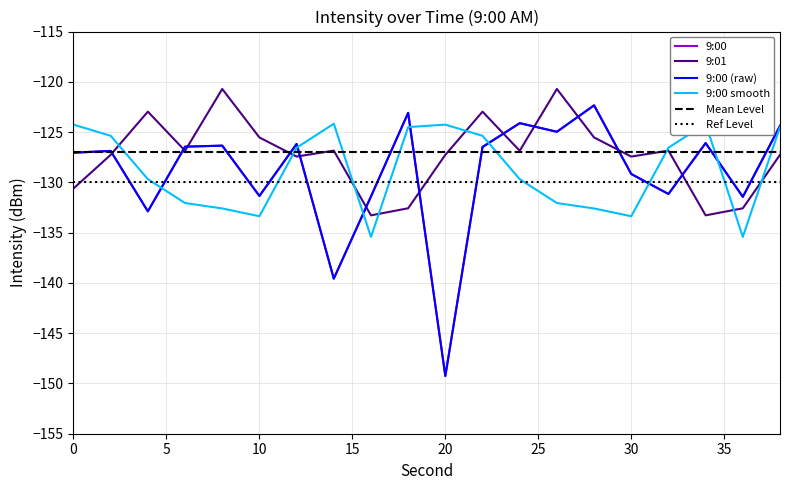

What is the average value of the 9:01 series?

-127.2